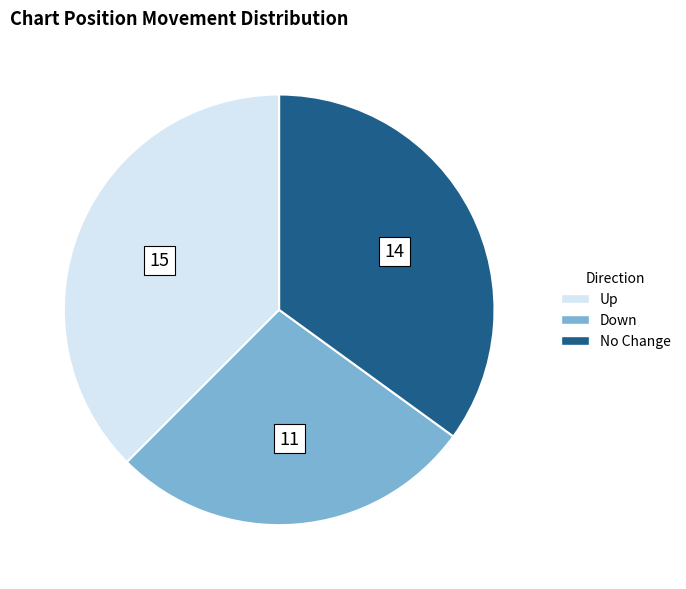

Combined, do Down and No Change account for over 50%?

Yes